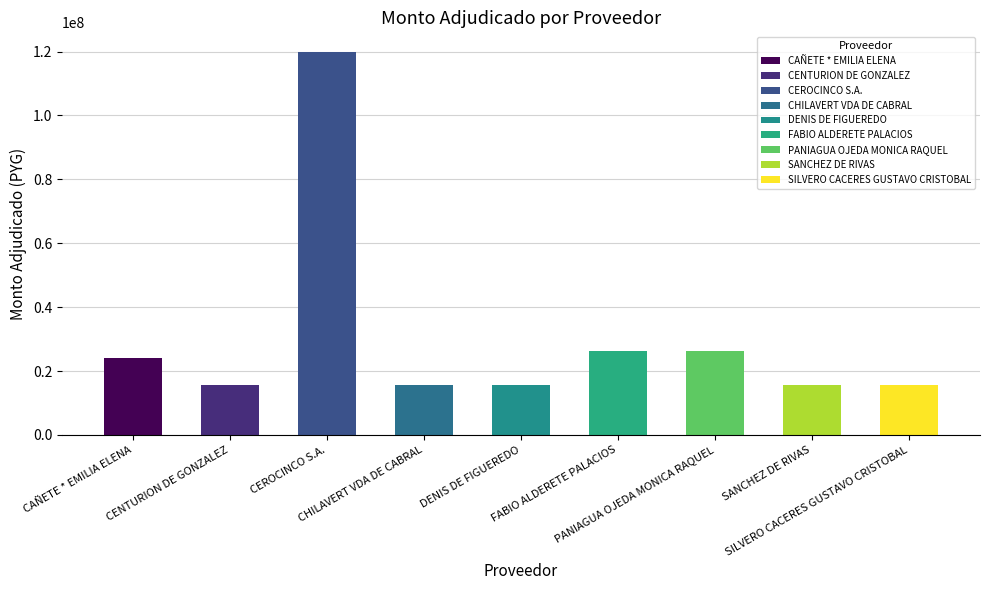

What is the ratio of the value at CHILAVERT VDA DE CABRAL to the value at CEROCINCO S.A.?

0.1